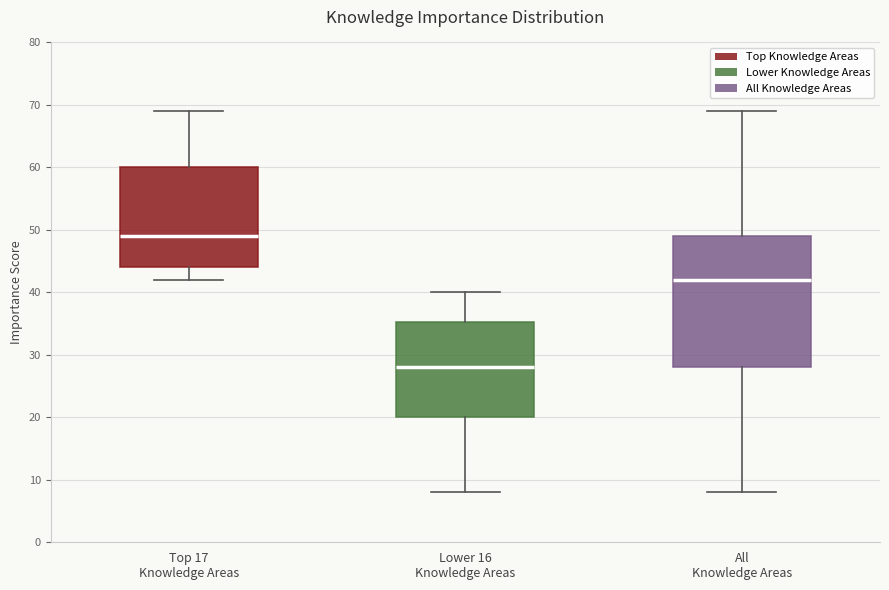

Reading left to right, transcribe this box plot: for each box, give where its median line is, the range the box spans, and where its two whiskers end, as read against the y-axis. The values are not printed on the chart, so give them approximately, as read against the axis.

Top 17 Knowledge Areas: median 49, box 44 to 60, whiskers 42 to 69
Lower 16 Knowledge Areas: median 28, box 20 to 35, whiskers 8 to 40
All Knowledge Areas: median 42, box 28 to 49, whiskers 8 to 69